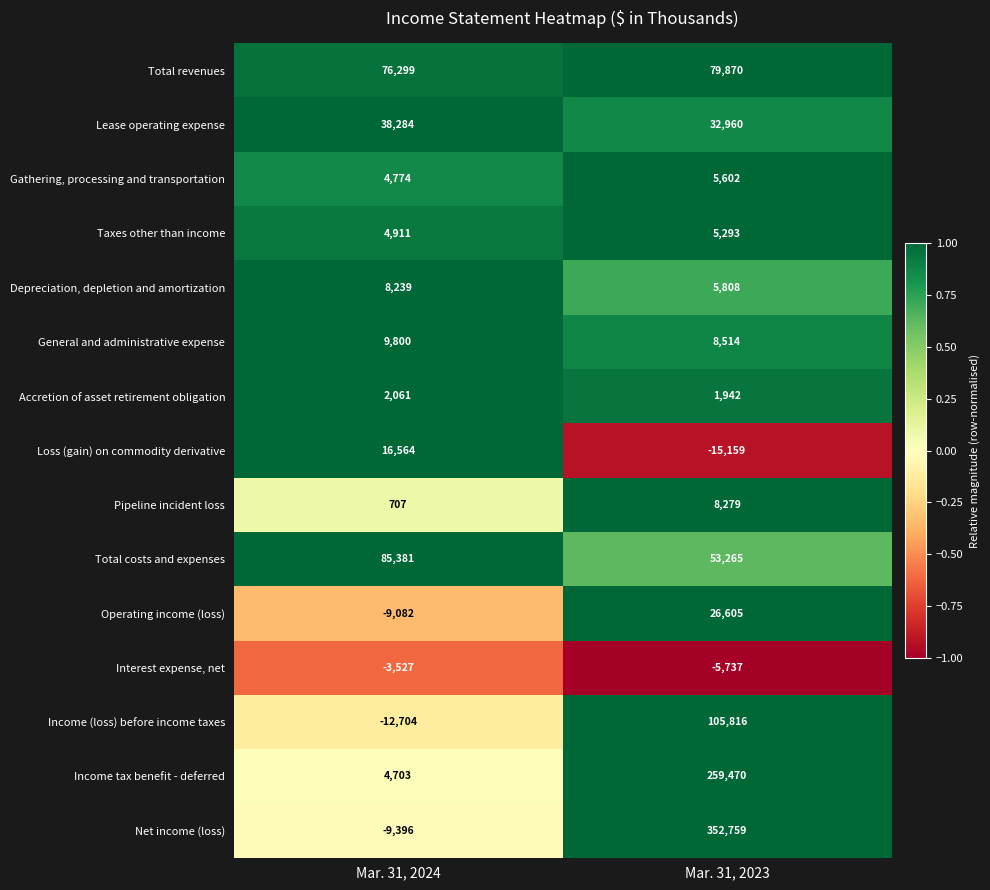

At which category is the sum across all series the highest?

Mar. 31, 2023